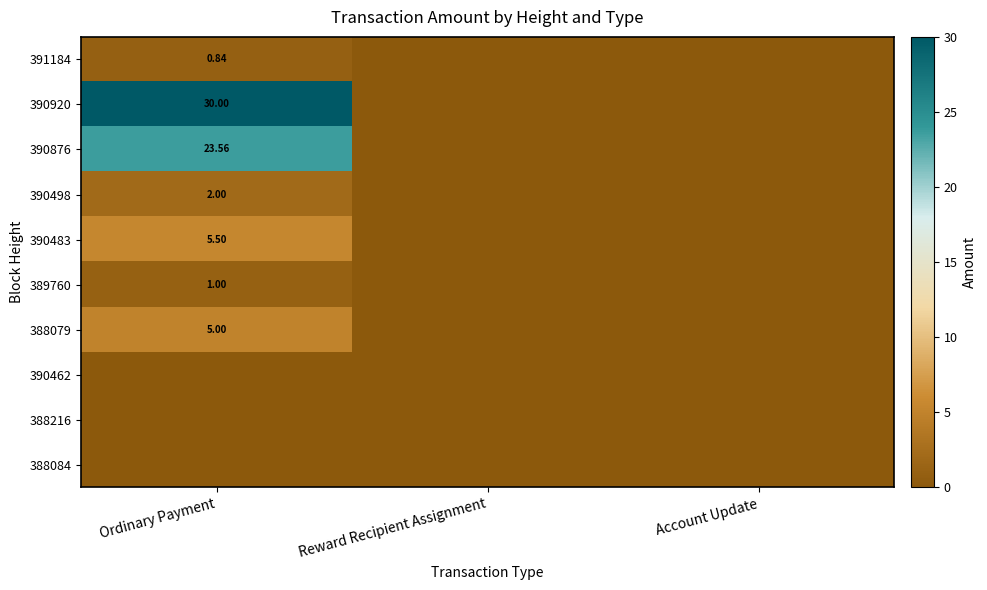

Is the value of 390462 at Reward Recipient Assignment greater than the value of 388084 at Ordinary Payment?

No